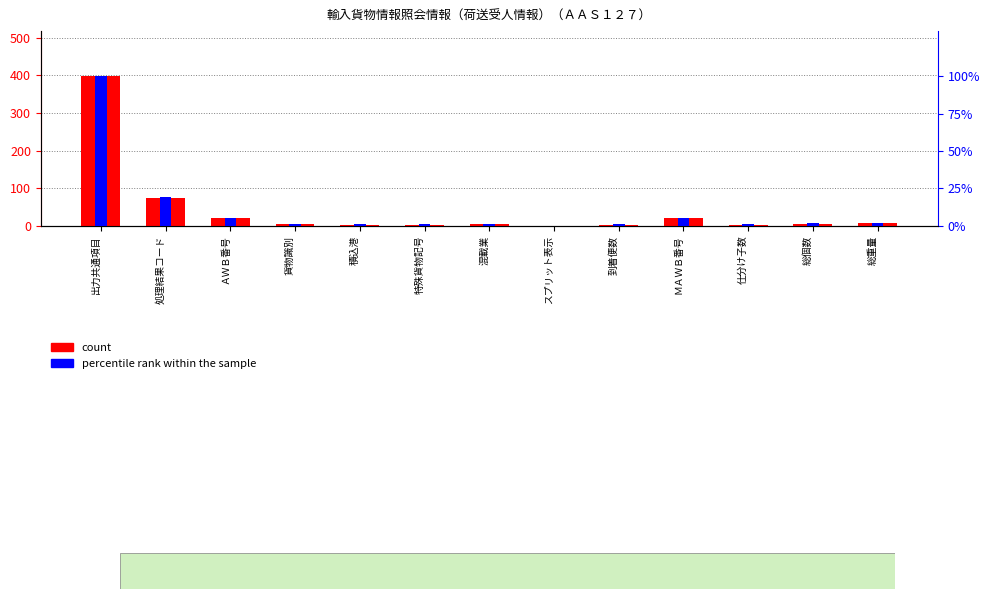

How many data points in count are above 5?

6